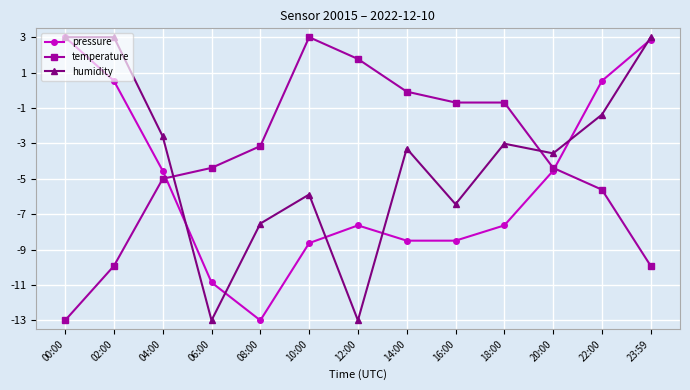

Is the value of humidity at 18:00 greater than the value of temperature at 20:00?

Yes